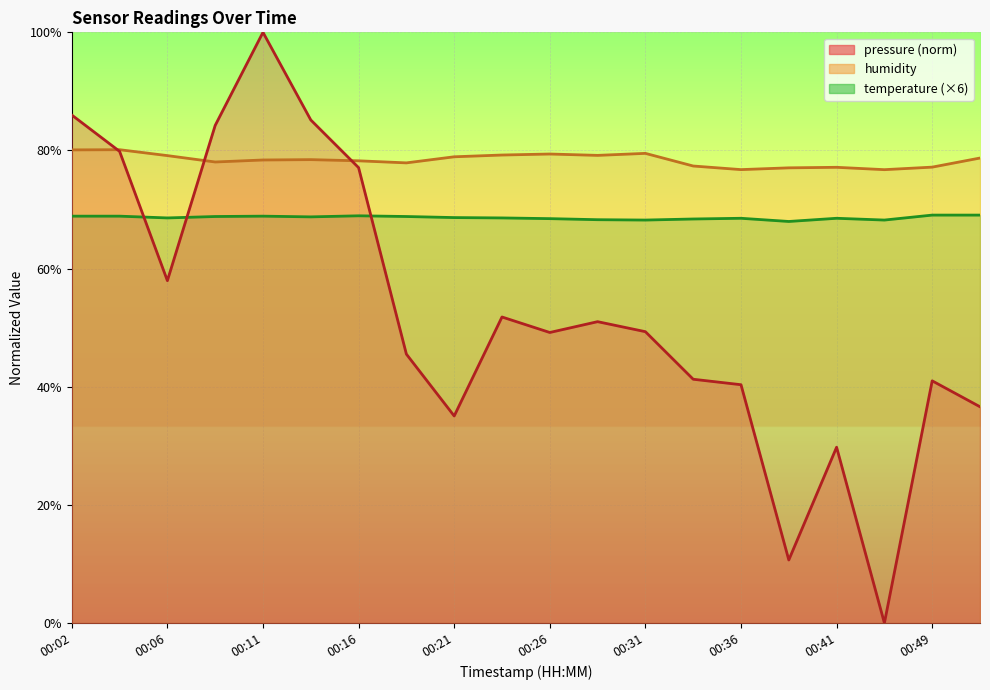

The value of pressure at 00:41 is 12.8. True or false?

False